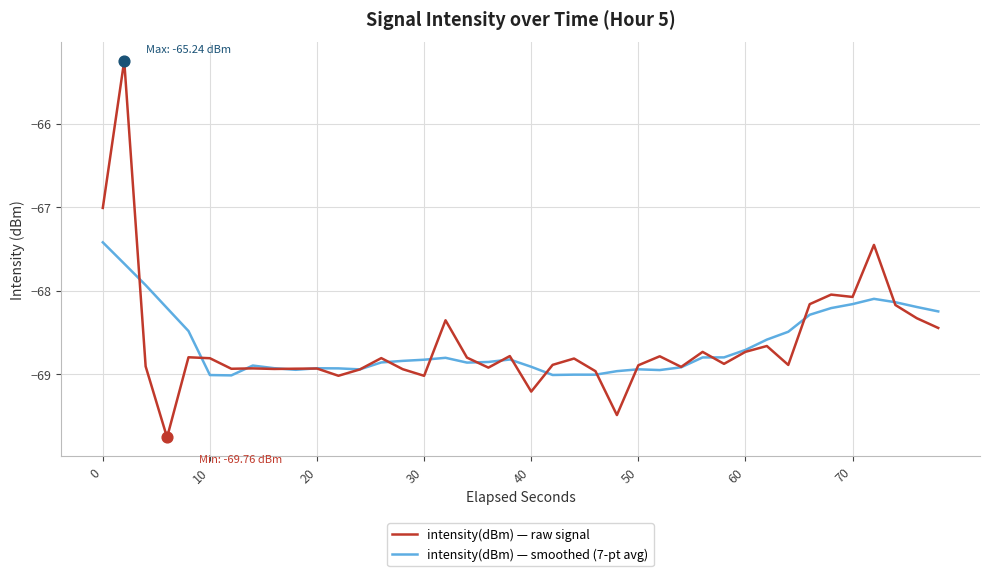

Which series has the widest spread of values?

intensity(dBm) — raw signal